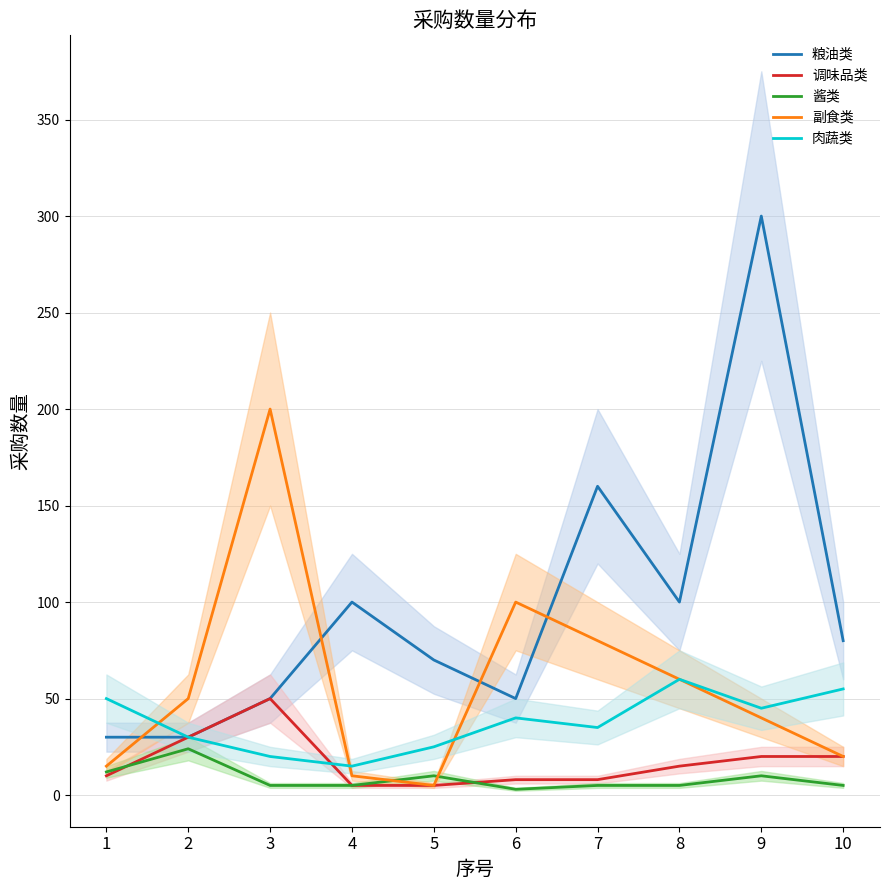

The 调味品类 series shows 85 at 3. True or false?

False